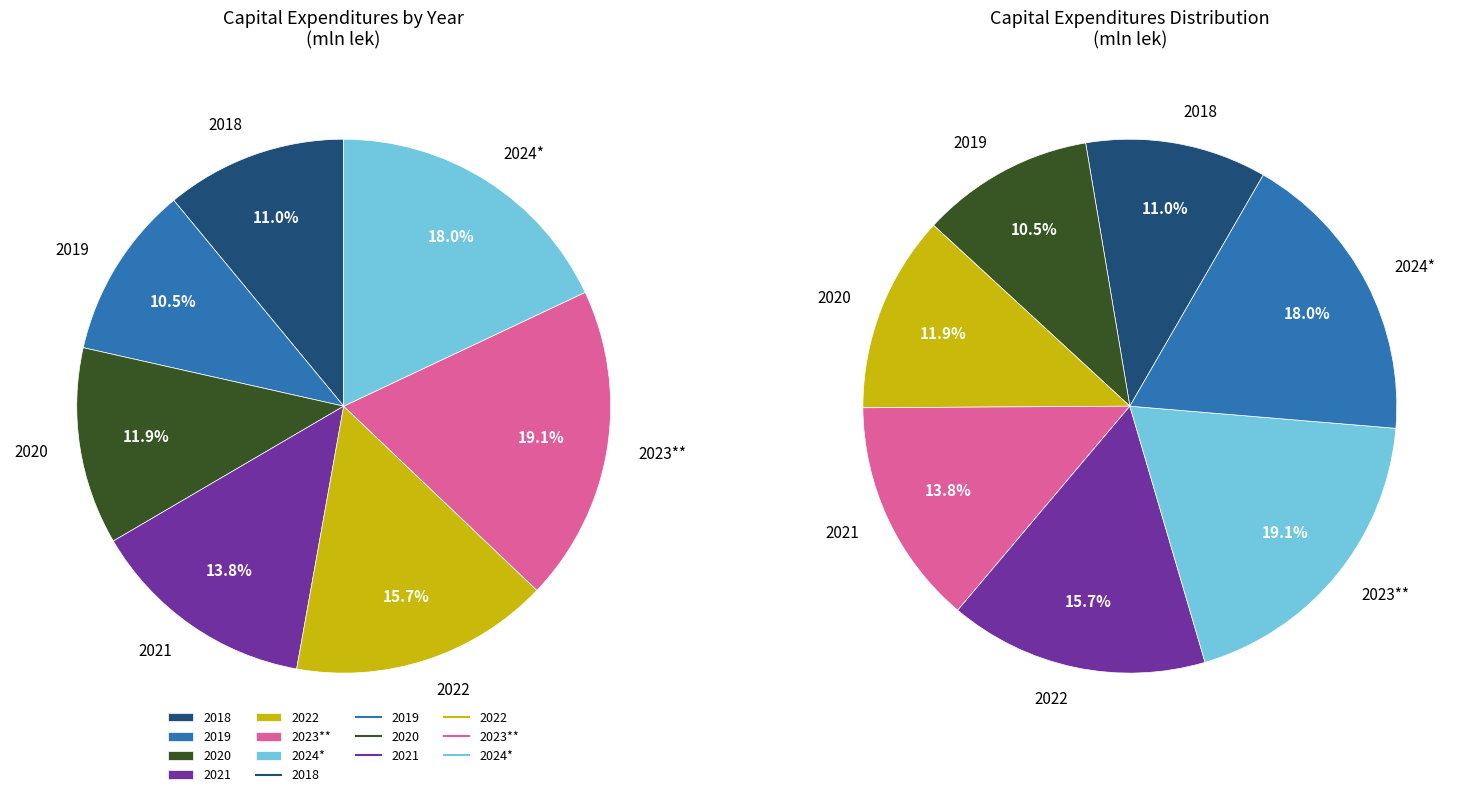

Rank the categories by Capital Expenditures value from lowest to highest.

2019, 2018, 2020, 2021, 2022, 2024*, 2023**